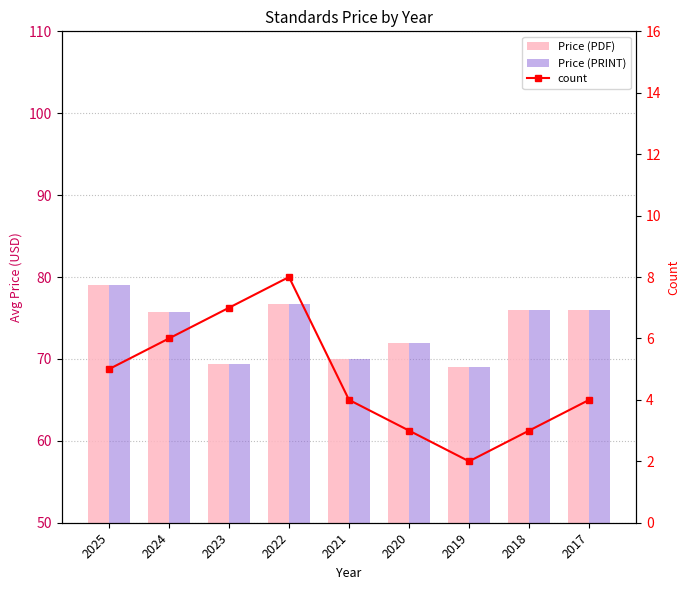

What is the average value of the Price (PRINT) series?

73.8